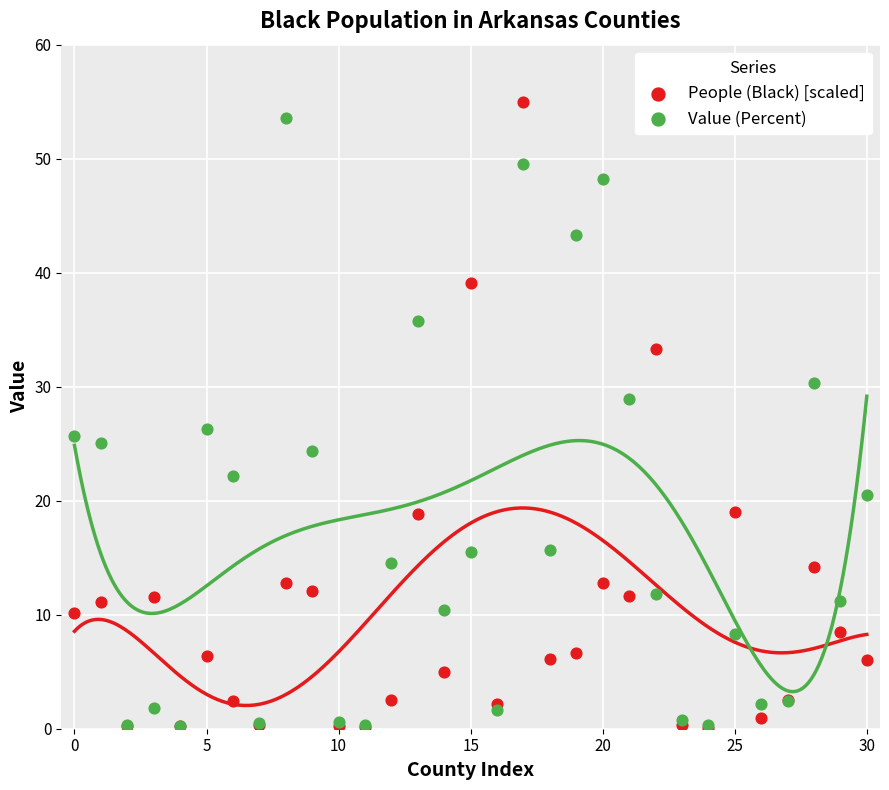

Across all series, what Y value is closest to 27?

26.3